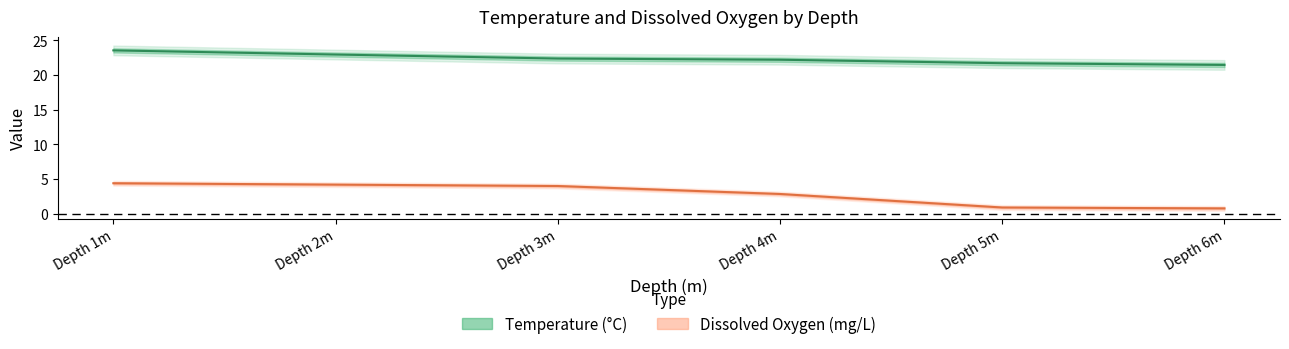

At Depth 6m, list the series in order from largest to smallest.

Temperature, Dissox